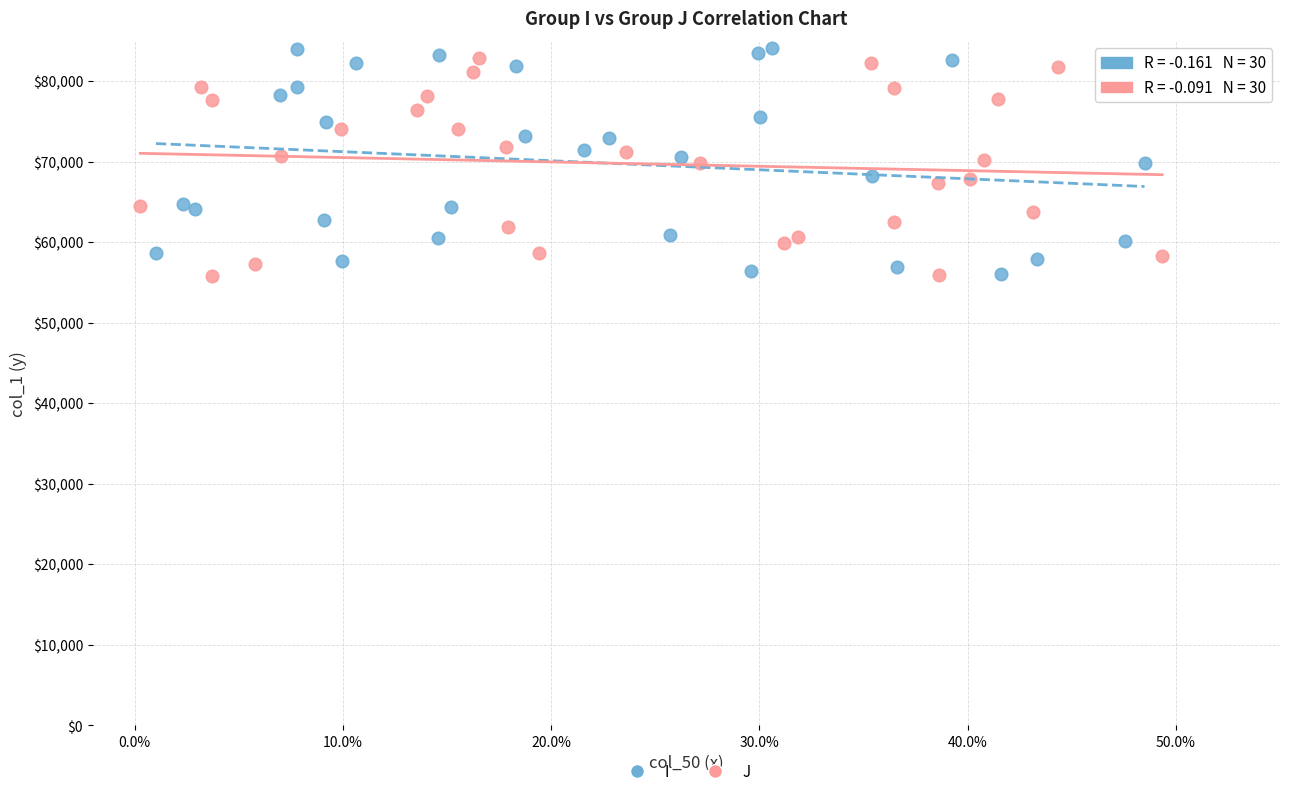

Which series has the widest spread of Y values?

I